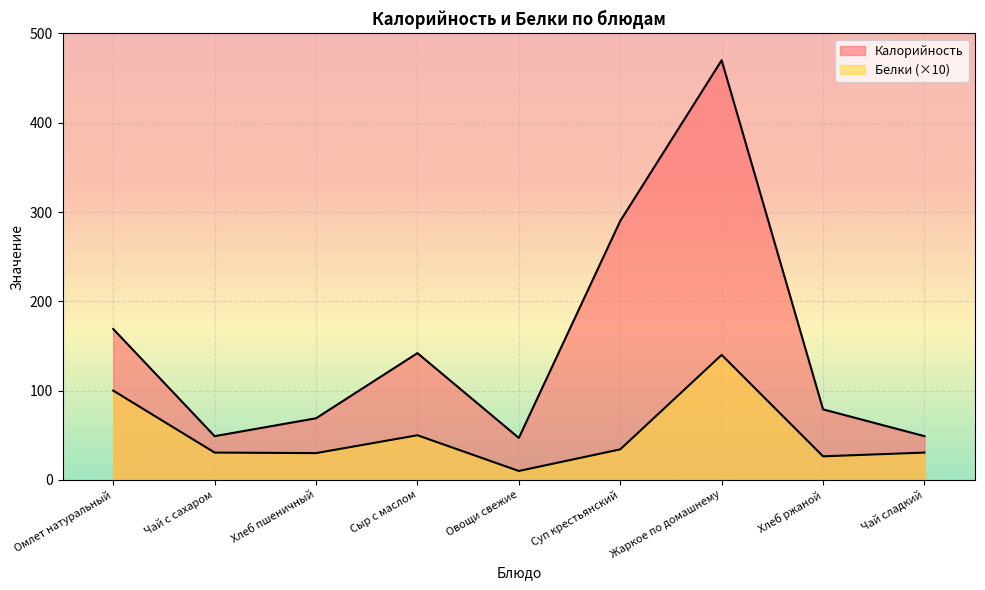

What is the label of the 7th point from the left?

Жаркое по домашнему